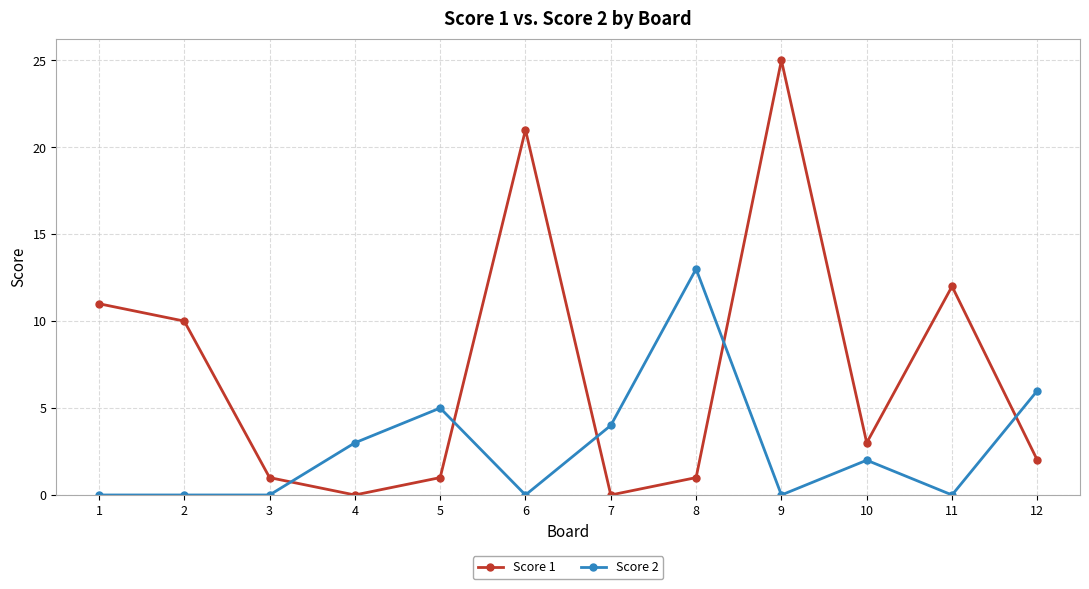

How many distinct data groups are displayed?

2